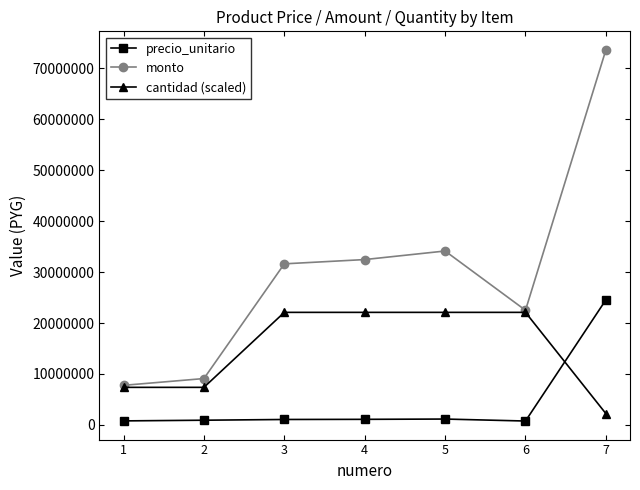

At which label does monto reach its minimum?

1